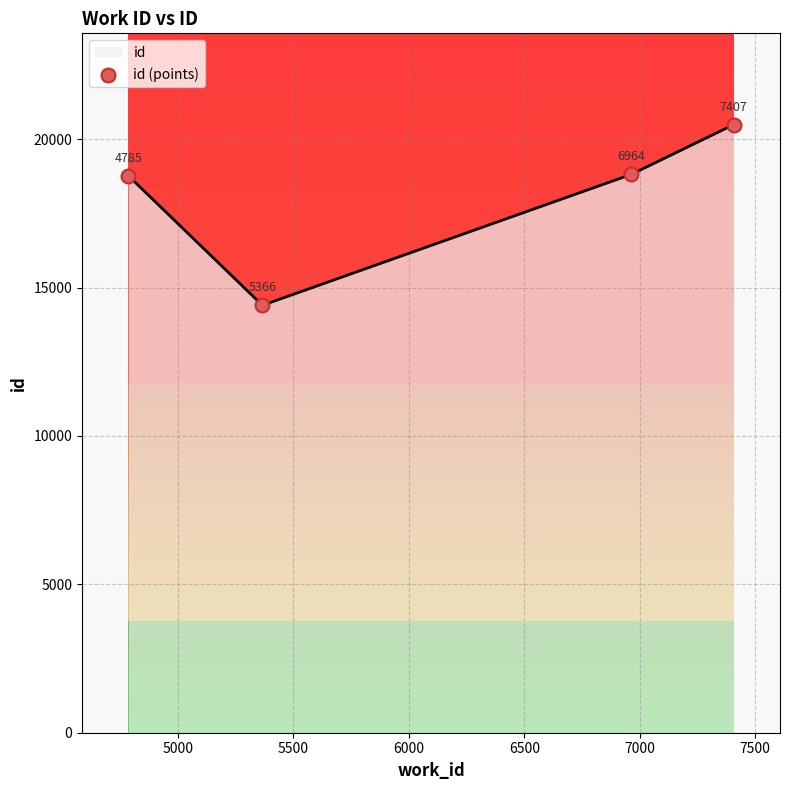

What is the lowest value of the id series?

14420.8